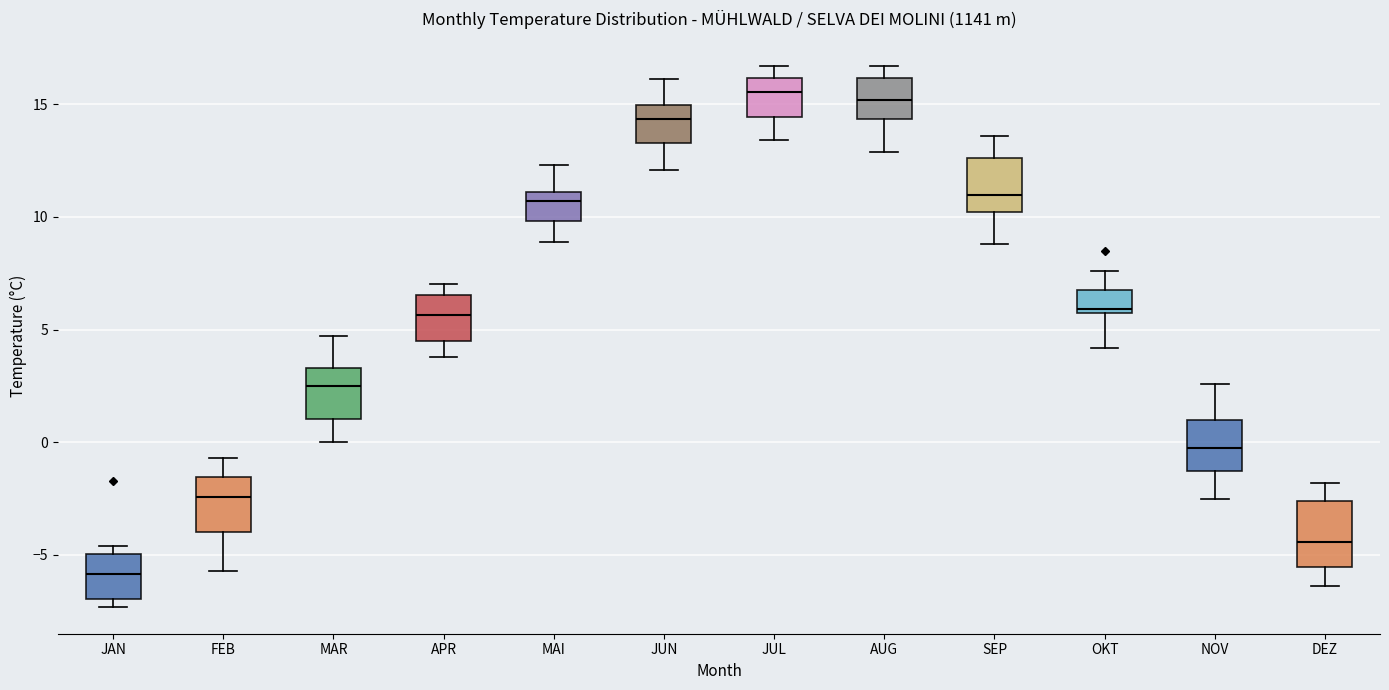

Which box is the tallest, from its lower edge to its upper edge?

DEZ